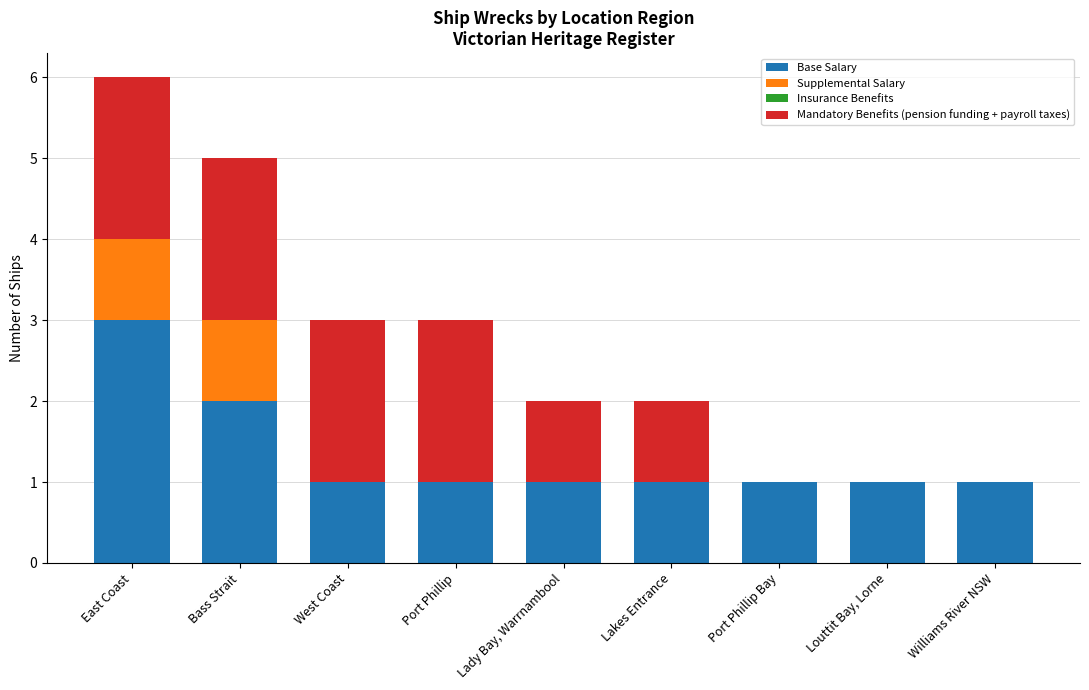

At which category is the sum across all series the highest?

East Coast